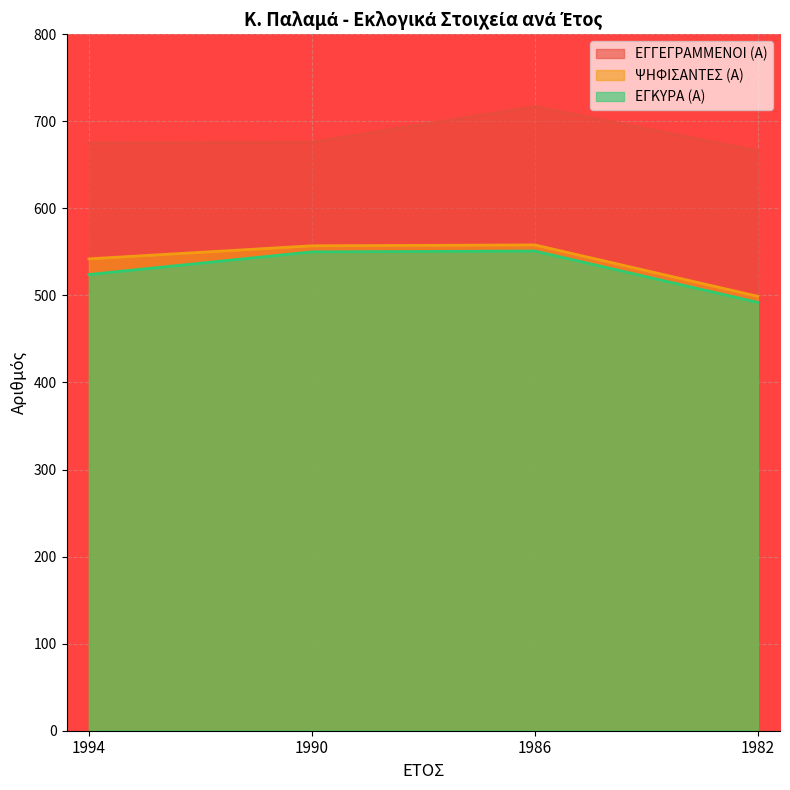

Is it true that ΕΓΚΥΡΑ (Α) equals 288 at 1994?

False